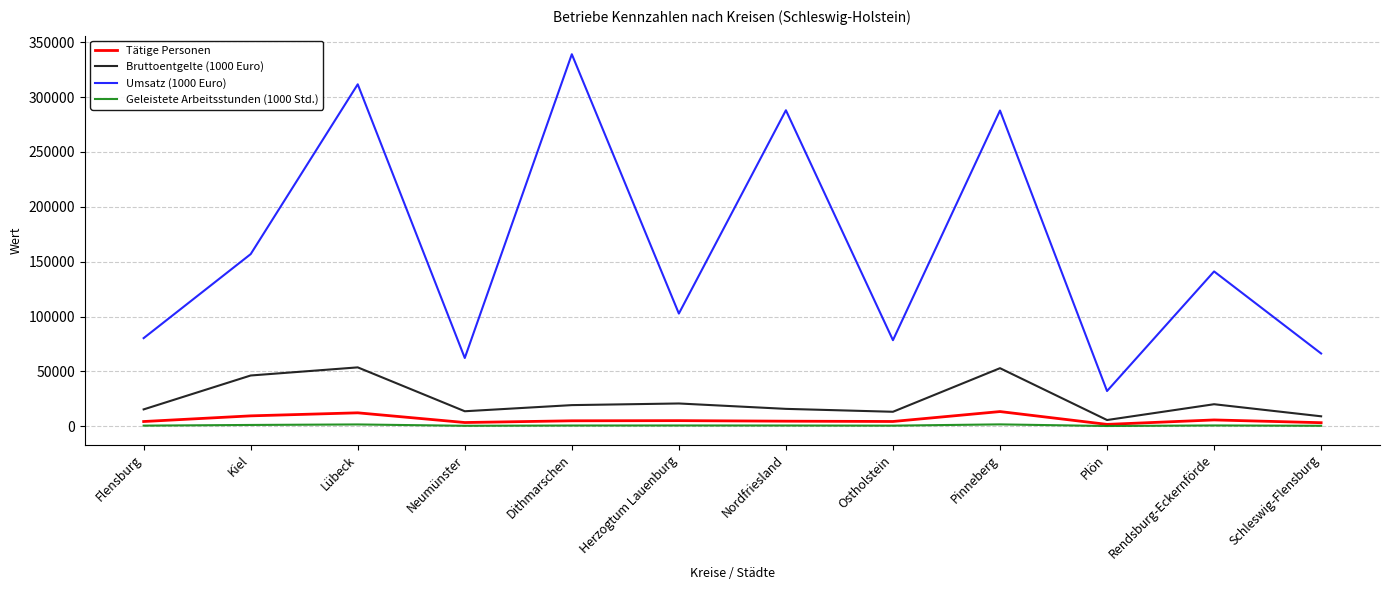

Which series has the largest total across all categories?

Umsatz (1000 Euro)